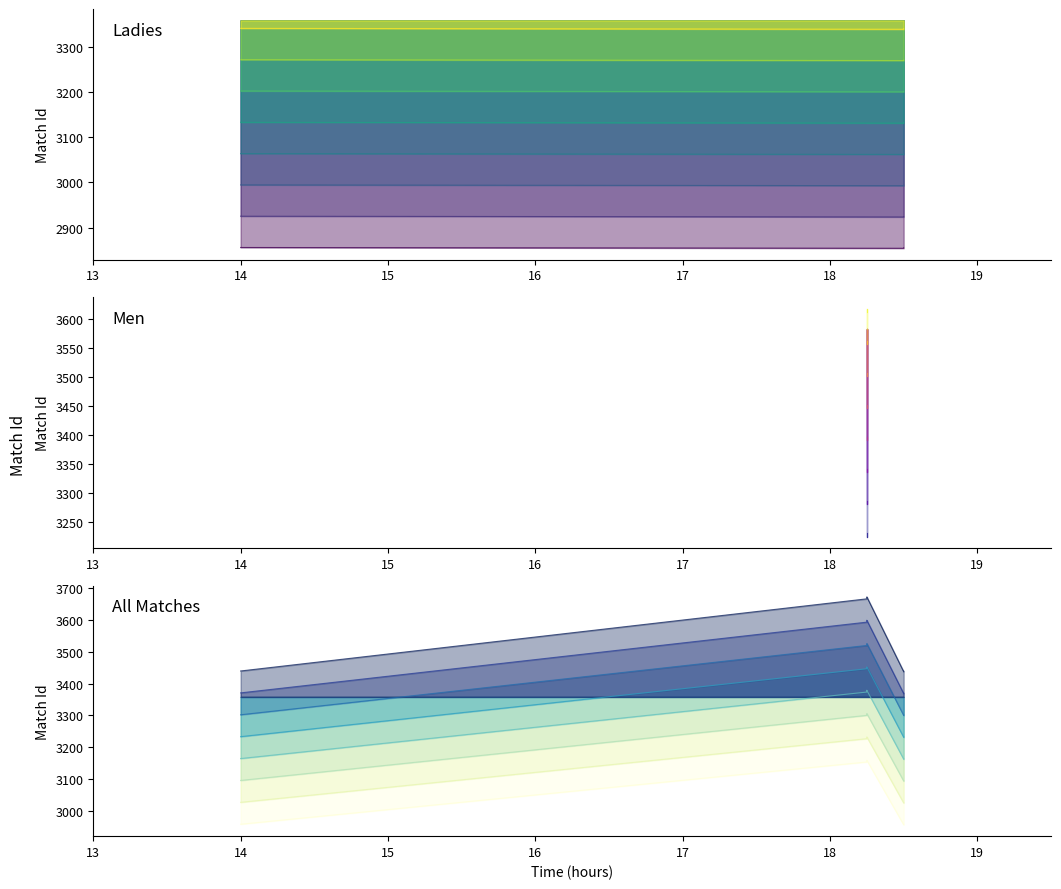

Is it true that the value at 2 is 1948.9?

False